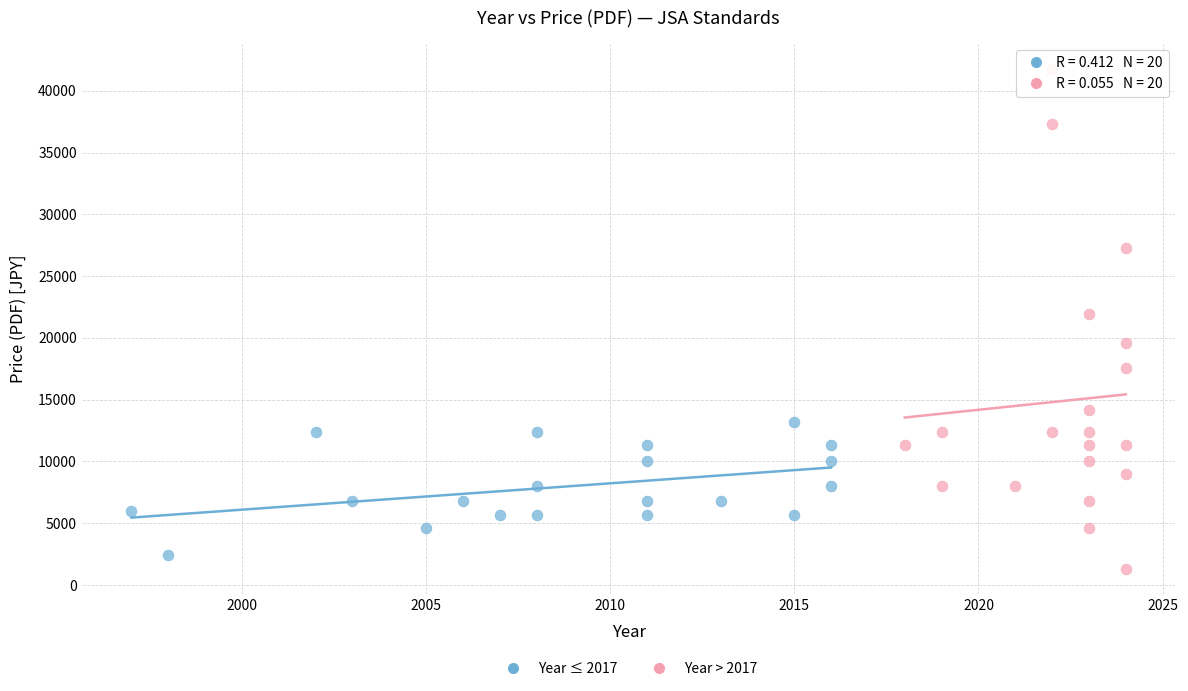

Which series reaches the maximum Y coordinate?

Year > 2017